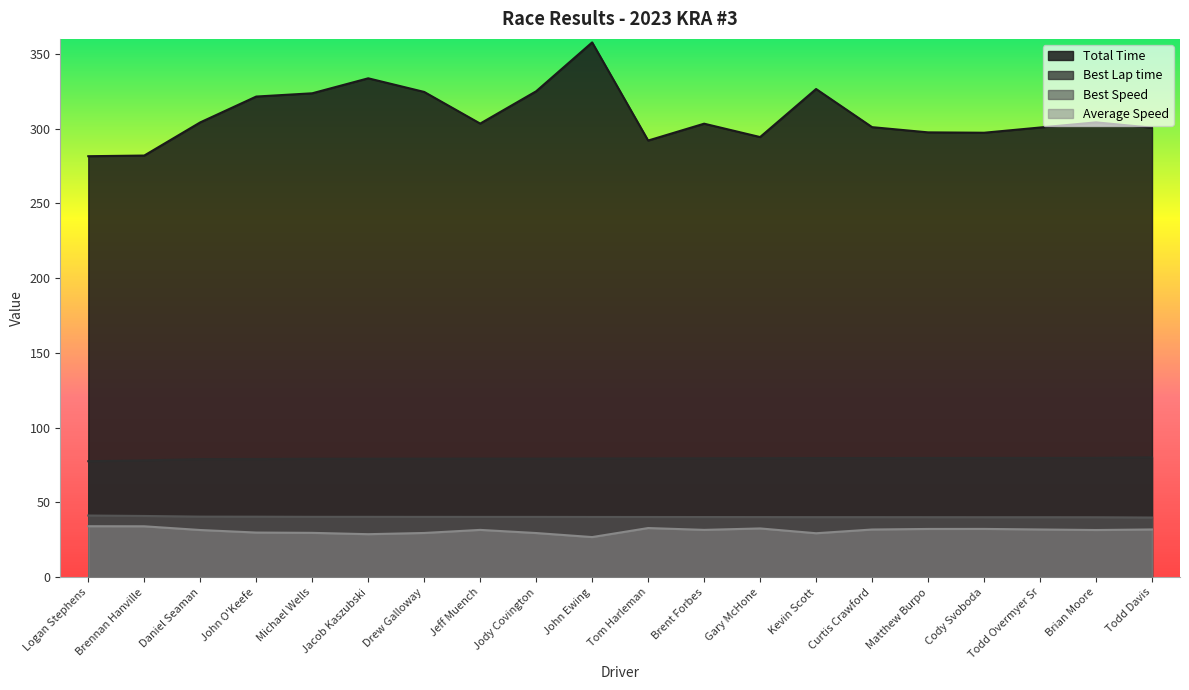

What value does the Total Time series have at Cody Svoboda?

297.2